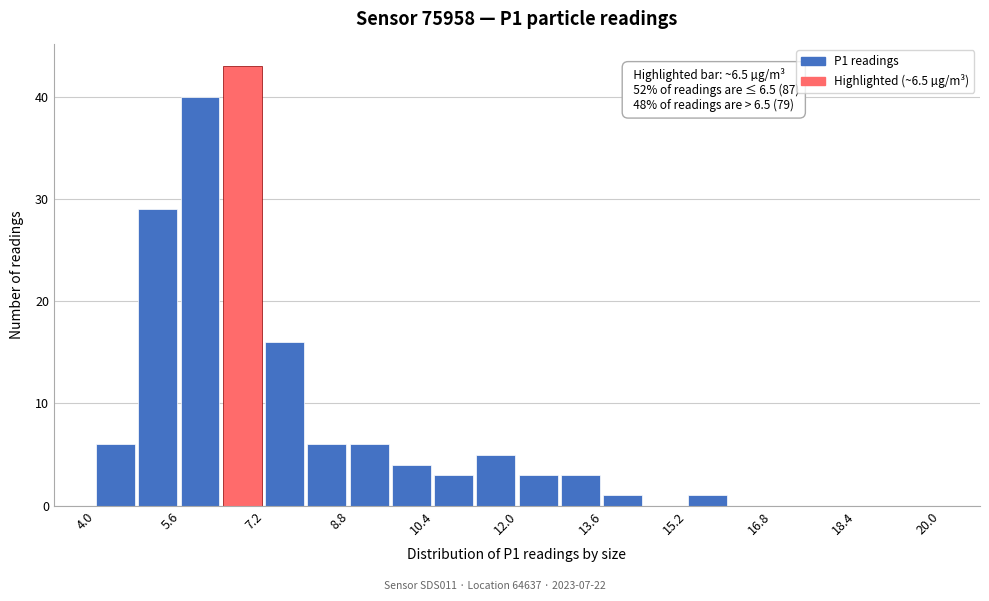

Which range on the x-axis has the tallest bar?

6.4 to 7.2